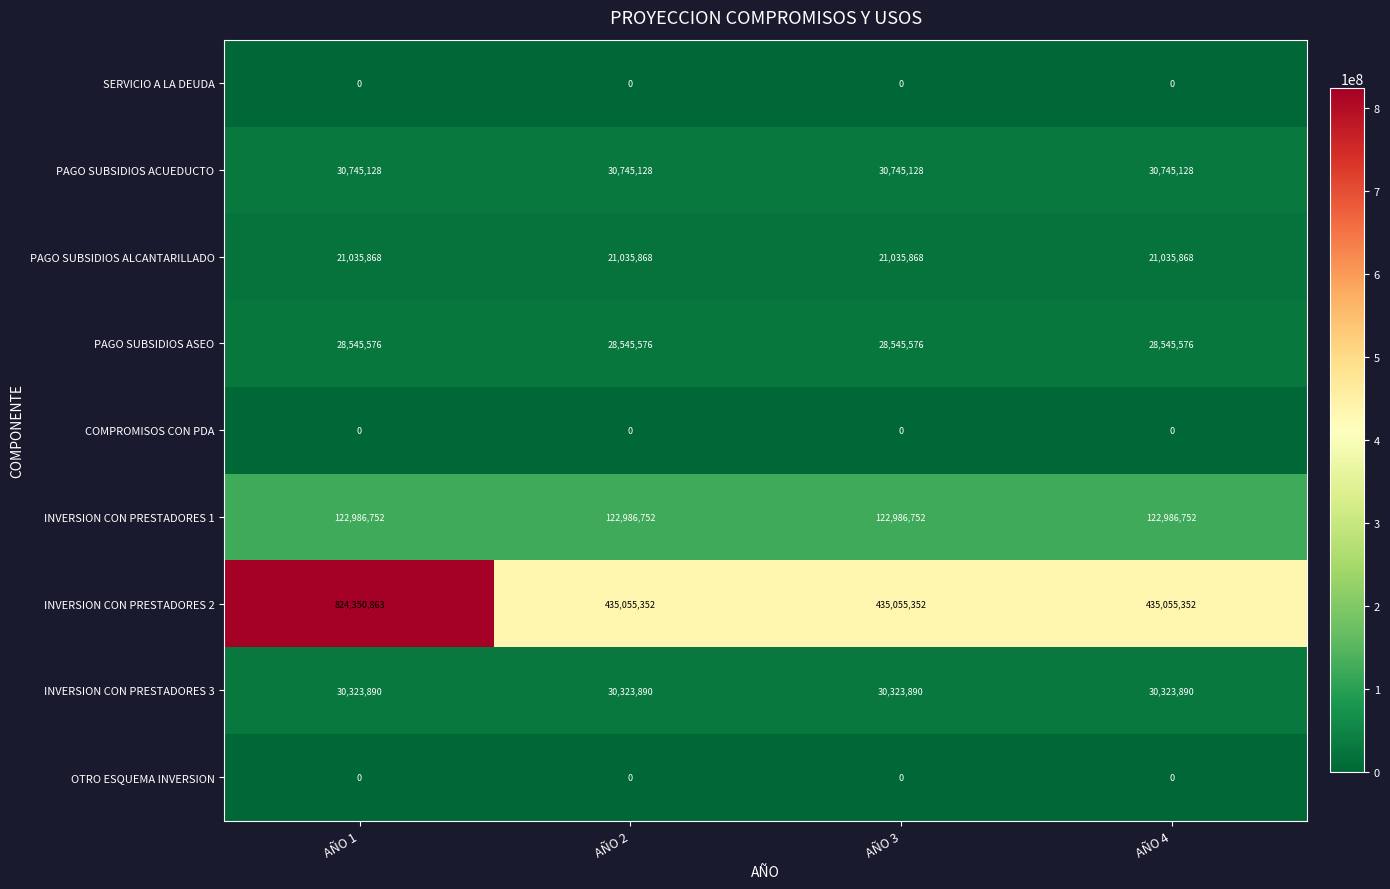

At which category is the sum across all series the highest?

AÑO 1